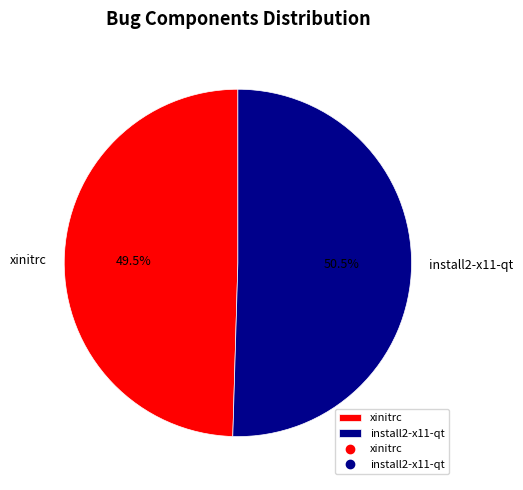

Do install2-x11-qt and xinitrc together represent more than half of the pie?

Yes